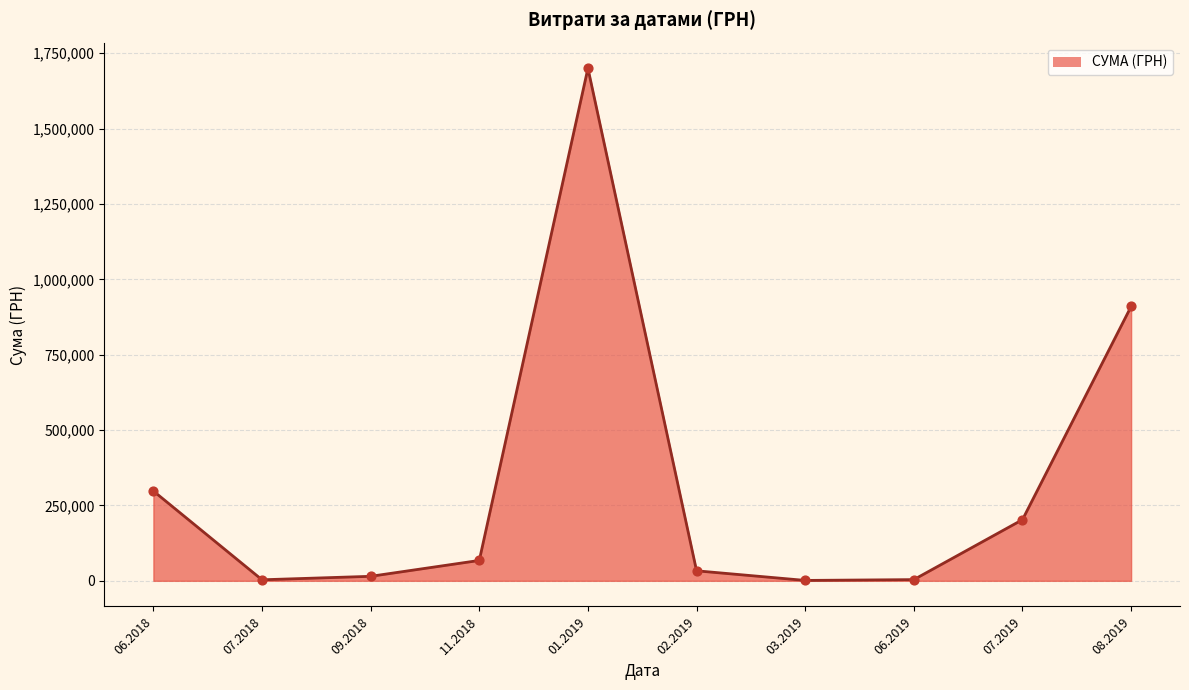

What is the change in value from 01.2019 to 08.2019?

-790203.9